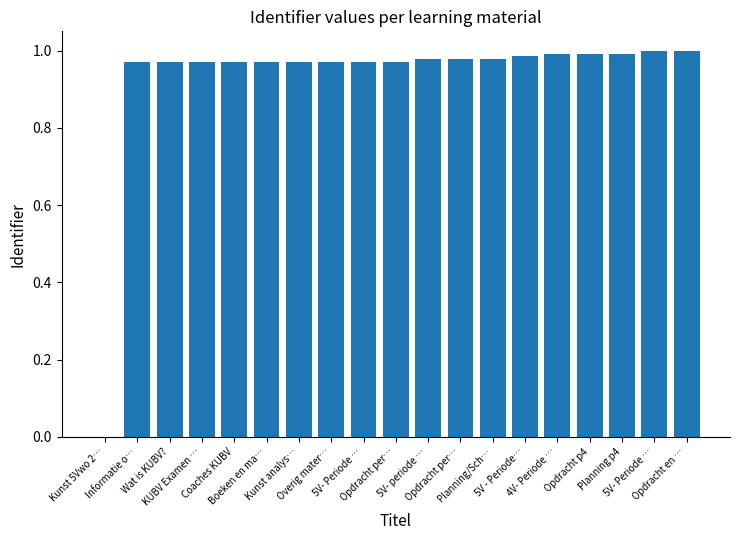

Which has a higher value, Kunst analys… or Planning/Sch…?

Planning/Sch…